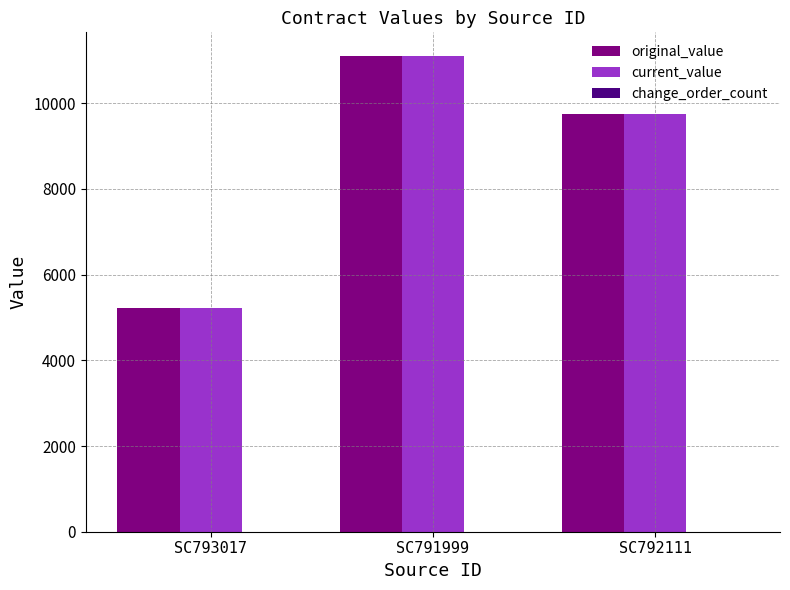

The current_value series shows 5220.0 at SC793017. True or false?

True